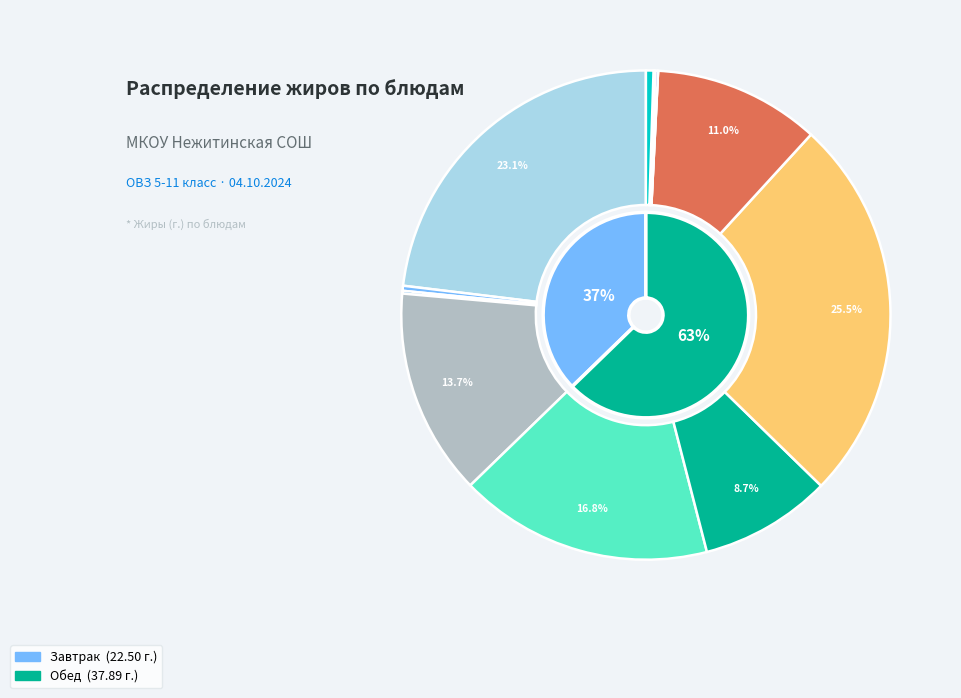

Is it true that Щи из свежей капусты is 9% of the pie?

True